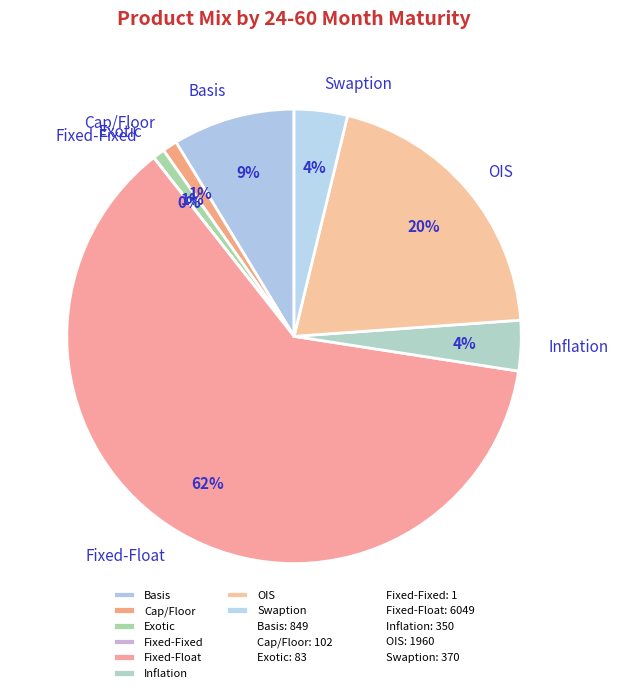

Which category has the biggest portion of the pie?

Fixed-Float